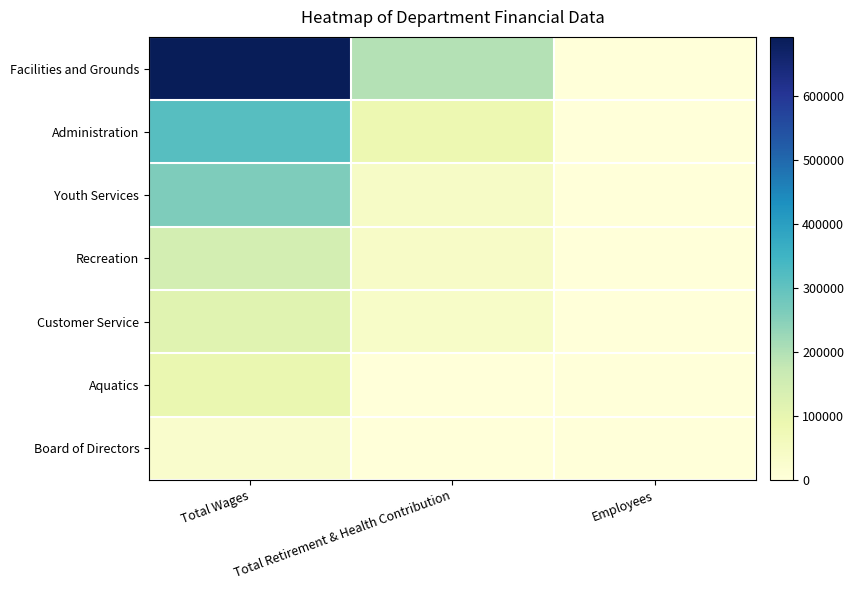

Reading left to right, transcribe all the data shown in this chart.

Facilities and Grounds: Total Wages=693011	Total Retirement & Health Contribution=195444	Employees=22
Administration: Total Wages=314294	Total Retirement & Health Contribution=84445	Employees=5
Youth Services: Total Wages=261734	Total Retirement & Health Contribution=41903	Employees=26
Recreation: Total Wages=145318	Total Retirement & Health Contribution=39076	Employees=7
Customer Service: Total Wages=115353	Total Retirement & Health Contribution=35671	Employees=4
Aquatics: Total Wages=94267	Total Retirement & Health Contribution=2243	Employees=30
Board of Directors: Total Wages=29033	Total Retirement & Health Contribution=0	Employees=6